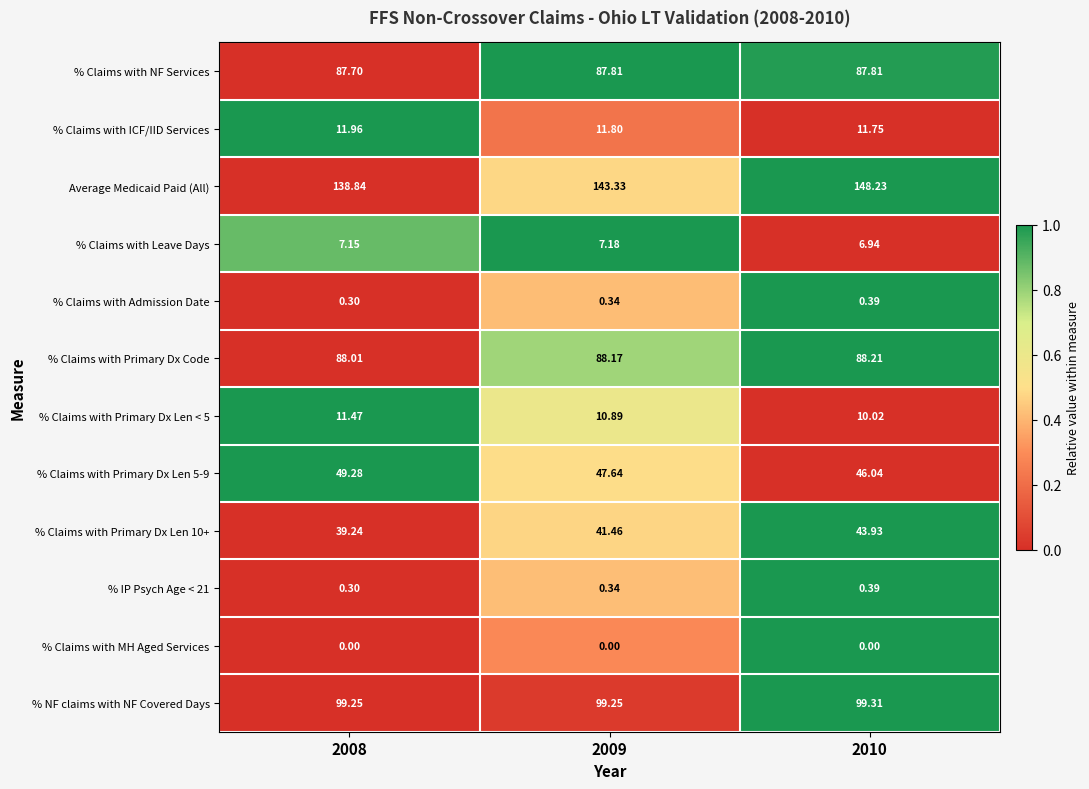

Is the value of % Claims with Primary Dx Code at 2009 greater than the value of % NF claims with NF Covered Days at 2009?

No